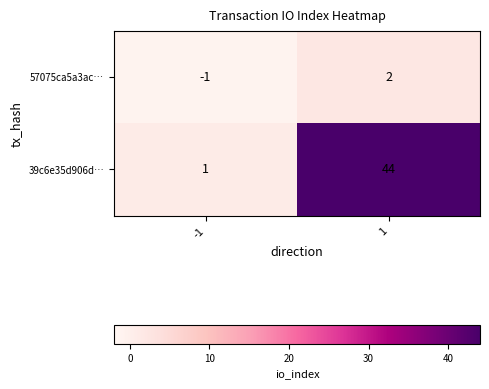

What is the maximum value shown in the chart?

44